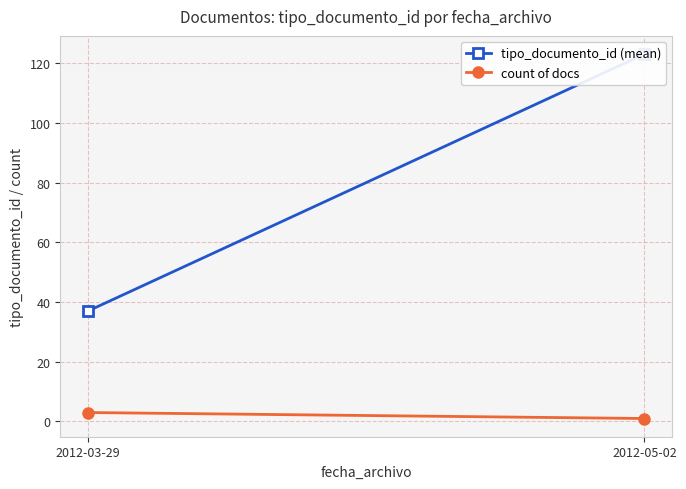

What is the minimum value shown in the chart?

1